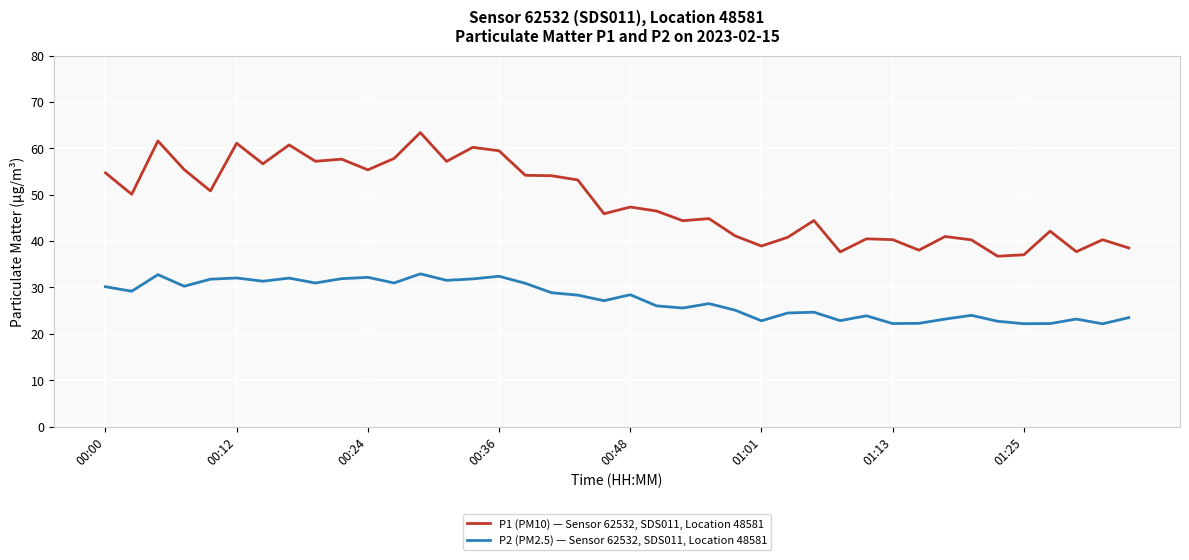

Which series has the largest total across all categories?

P1 (PM10) — Sensor 62532, SDS011, Location 48581